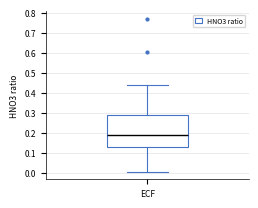

Transcribe this box plot: give where the median line is, the range the box spans, and where the two whiskers end, as read against the y-axis. The values are not printed on the chart, so give them approximately, as read against the axis.

median 0.19, box 0.13 to 0.29, whiskers 0.01 to 0.44